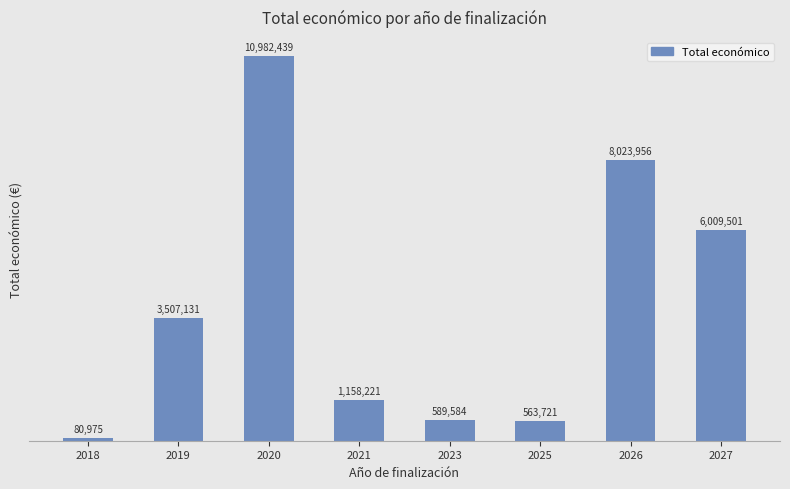

How many categories are shown in the chart?

8